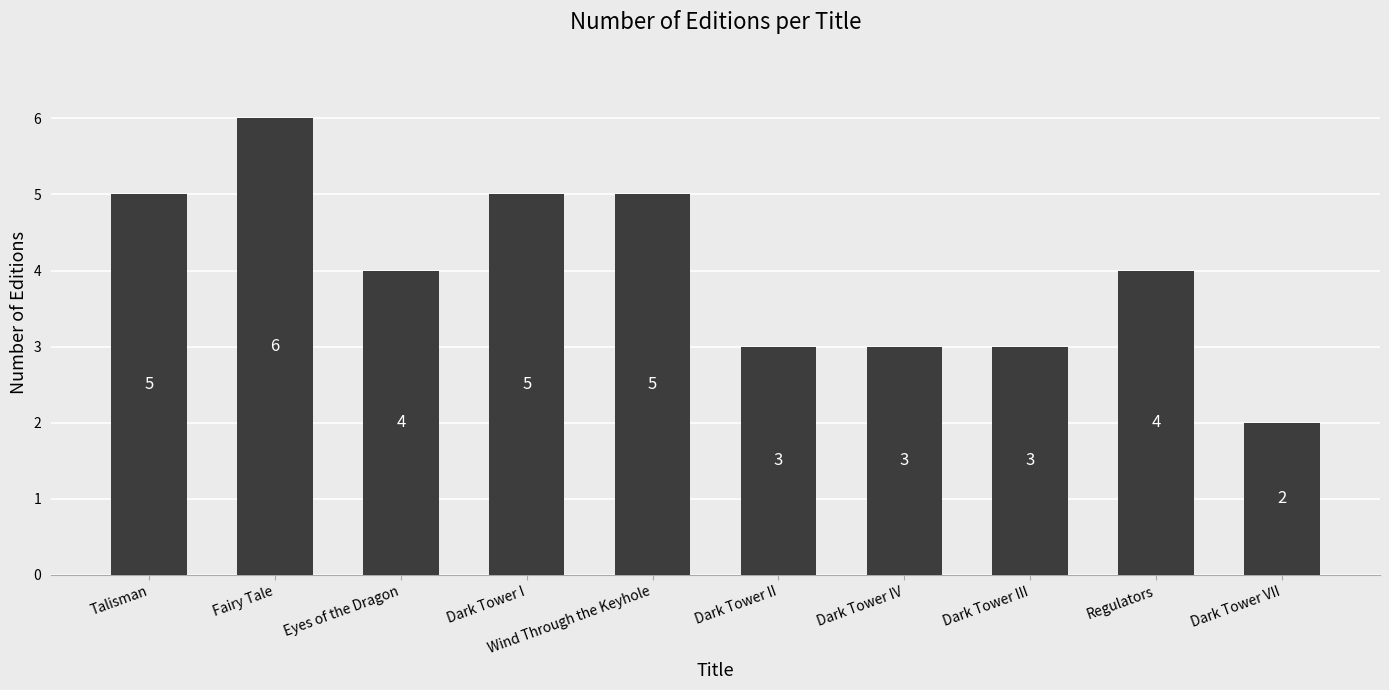

At which label does the data first exceed 4?

Talisman